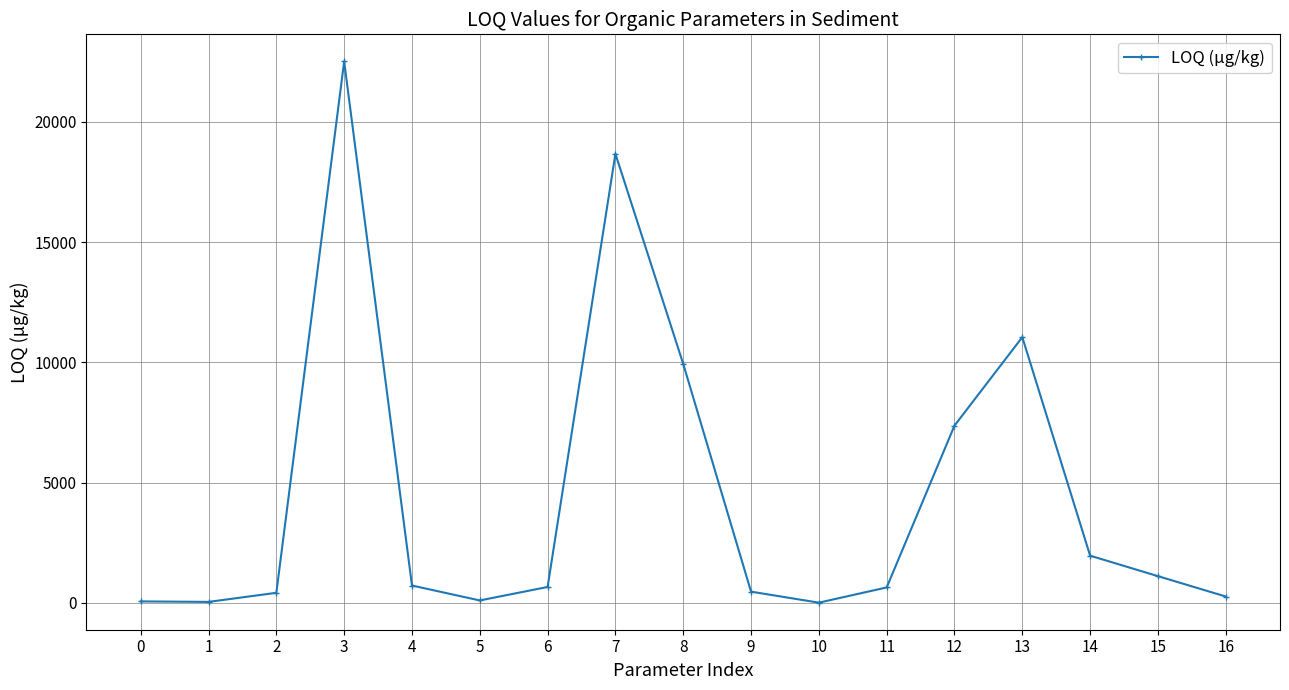

How many distinct data groups are displayed?

1